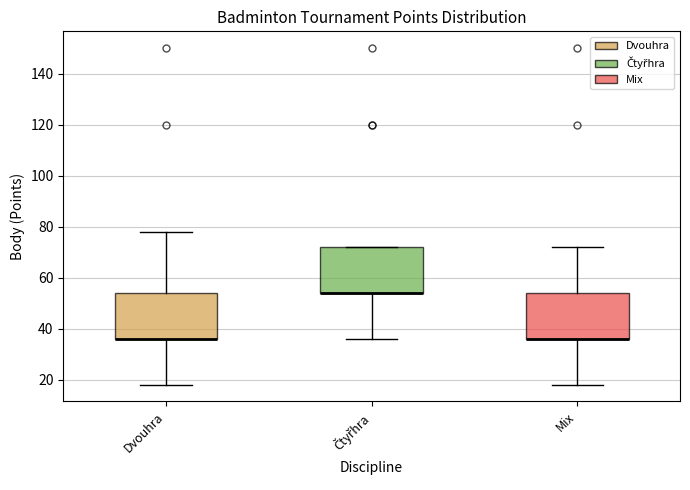

Reading left to right, transcribe this box plot: for each box, give where its median line is, the range the box spans, and where its two whiskers end, as read against the y-axis. The values are not printed on the chart, so give them approximately, as read against the axis.

Dvouhra: median 36 (drawn on the box's lower edge), box 36 to 54, whiskers 18 to 78
Čtyřhra: median 54 (drawn on the box's lower edge), box 54 to 72, whiskers 36 to 72
Mix: median 36 (drawn on the box's lower edge), box 36 to 54, whiskers 18 to 72